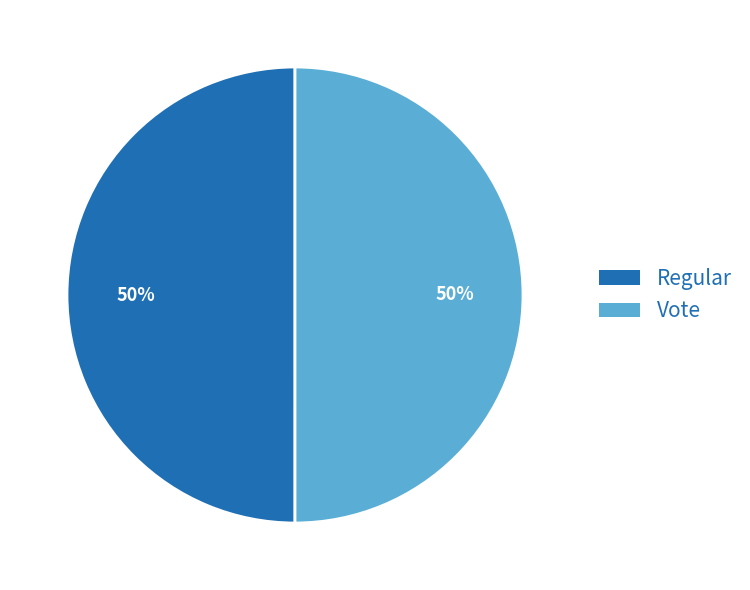

Is it true that Regular is 56% of the pie?

False